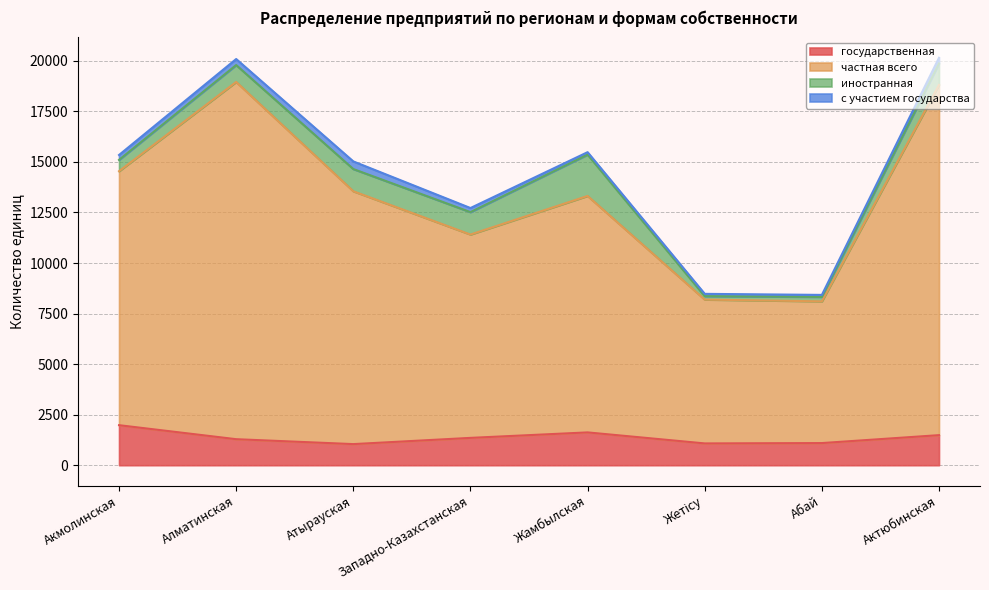

Which series changed the most between Акмолинская and Алматинская?

частная всего